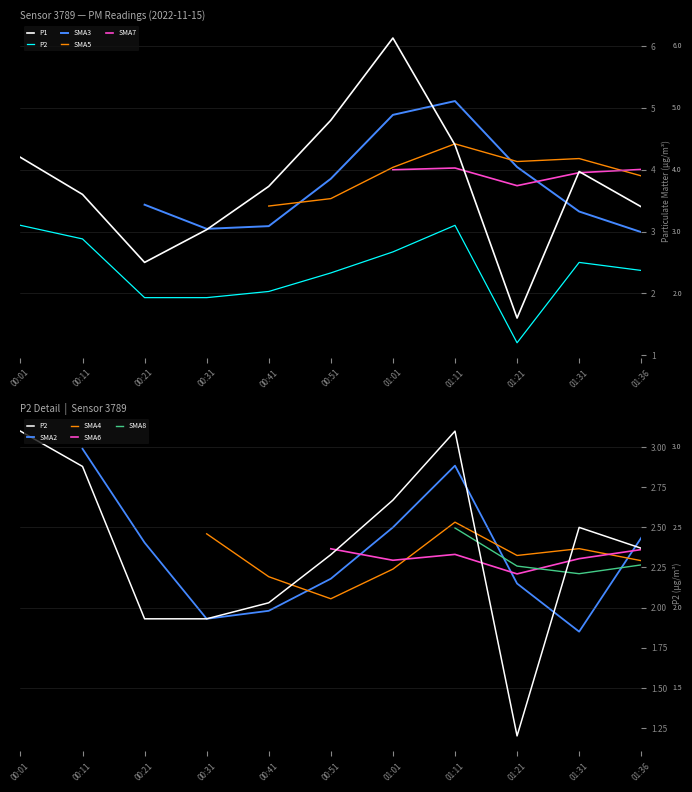

Which series has the largest total across all categories?

P1